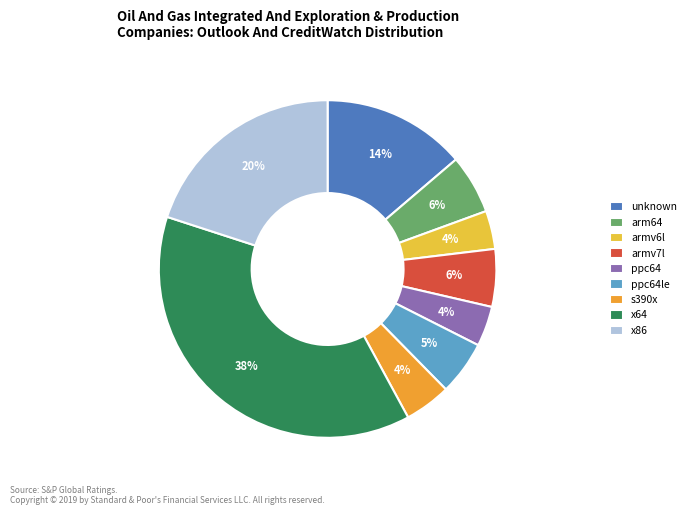

The ppc64le slice represents 1% of the pie. True or false?

False